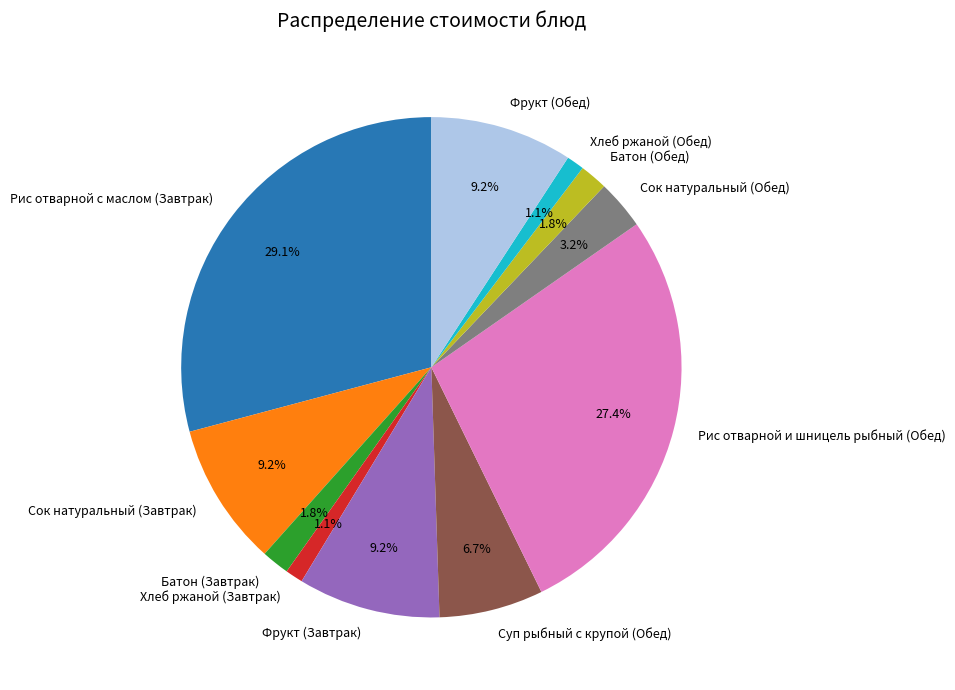

The Суп рыбный с крупой (Обед) slice represents 18% of the pie. True or false?

False